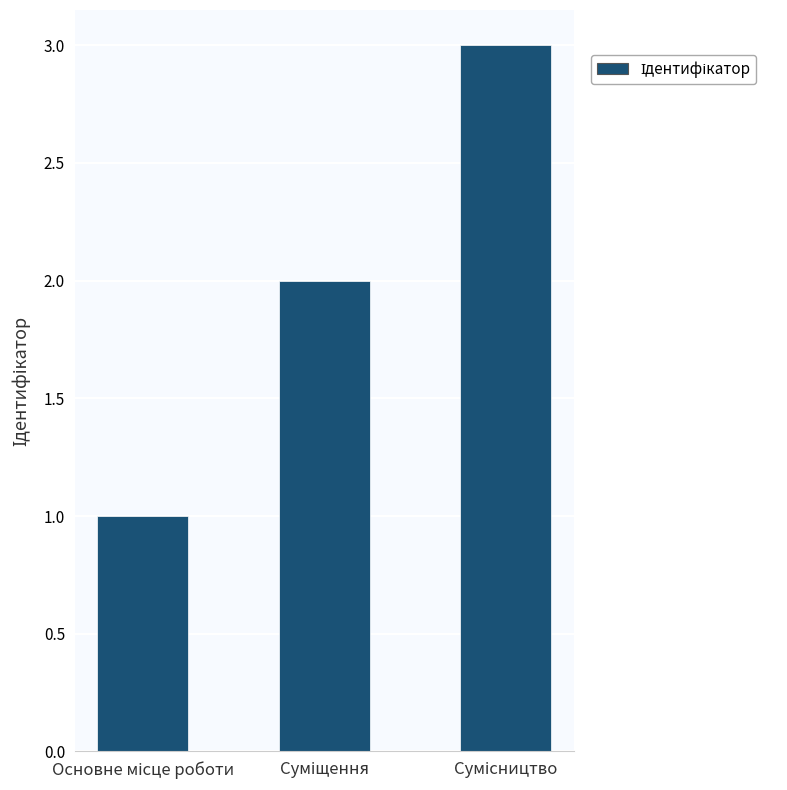

What is the value of the 1st bar from the left?

1